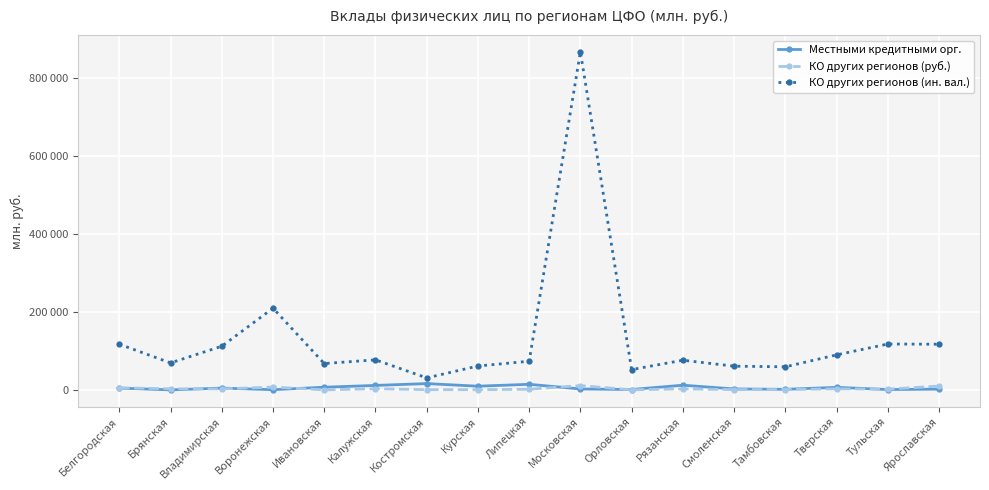

True or false: КО других регионов (ин. вал.) and Местными кредитными орг. cross at least once.

False